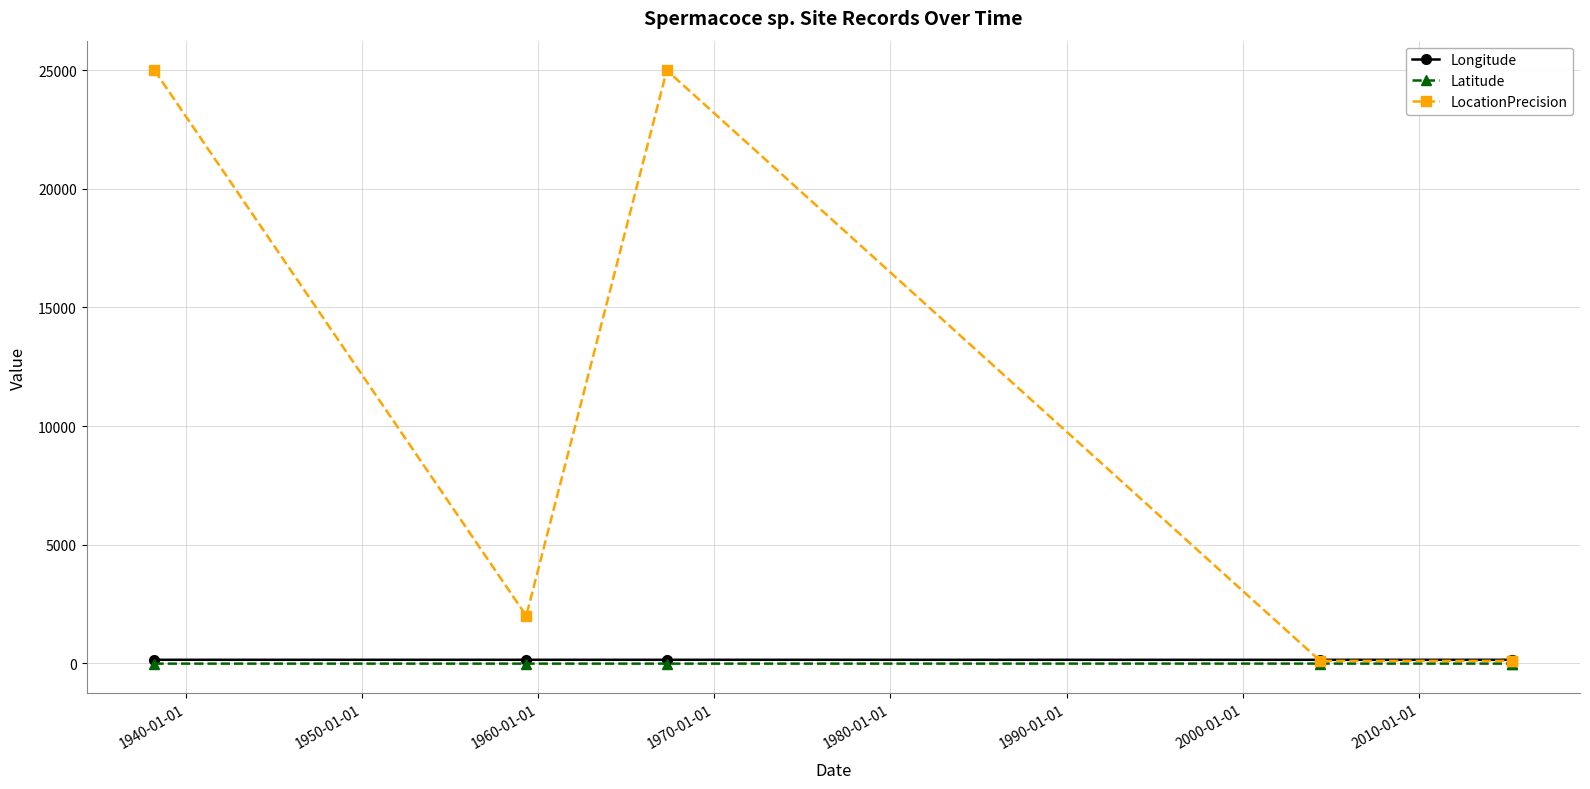

True or false: Longitude has more than 2 points higher than both neighbors.

False